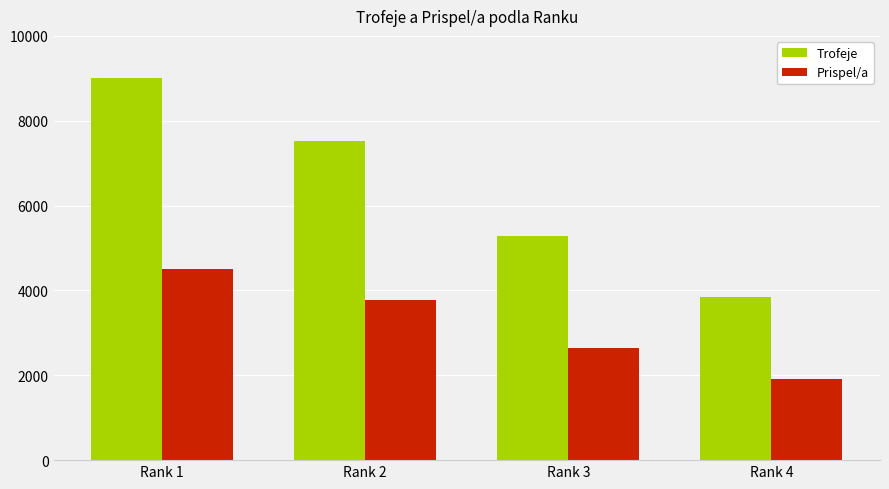

What is the smallest value displayed?

1920